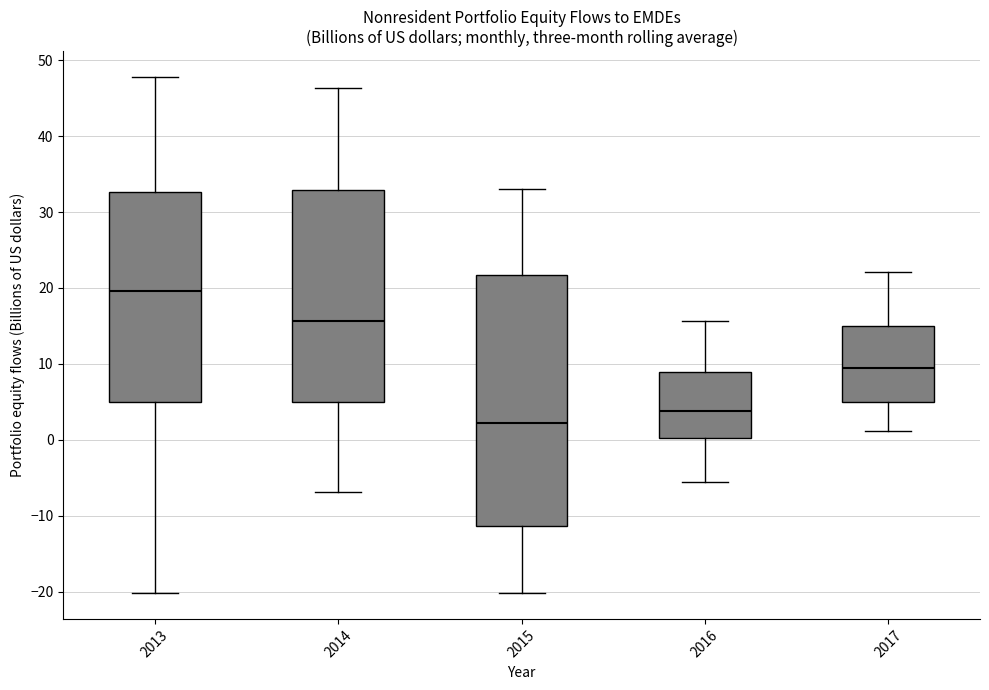

Reading left to right, transcribe this box plot: for each box, give where its median line is, the range the box spans, and where its two whiskers end, as read against the y-axis. The values are not printed on the chart, so give them approximately, as read against the axis.

2013: median 20, box 5 to 33, whiskers -20 to 48
2014: median 16, box 5 to 33, whiskers -7 to 46
2015: median 2, box -11 to 22, whiskers -20 to 33
2016: median 4, box 0 to 9, whiskers -5 to 16
2017: median 10, box 5 to 15, whiskers 1 to 22